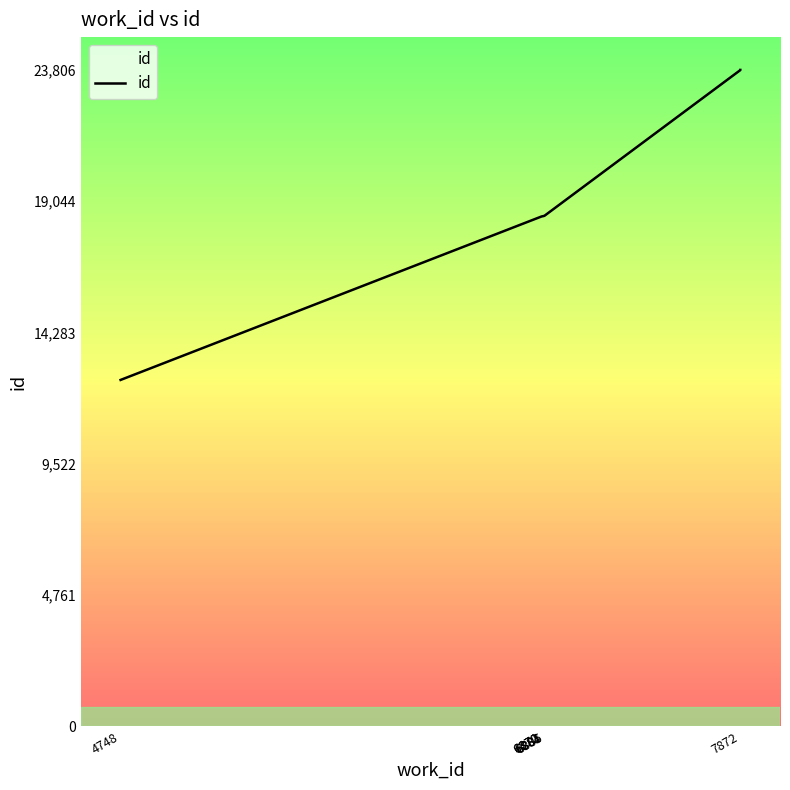

What is the change in value from 6870 to 7872?

+5312